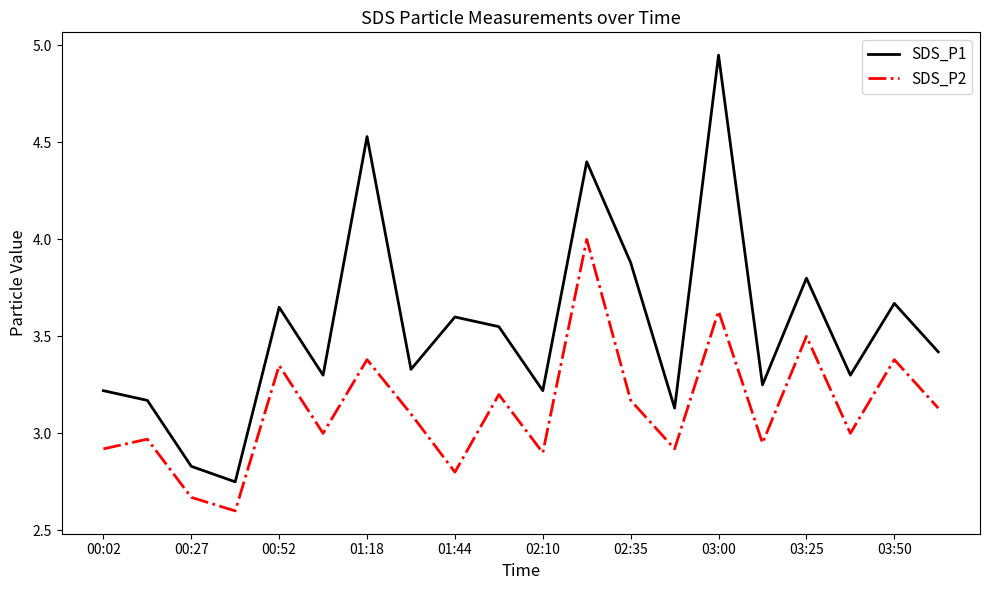

Which series has the widest spread of values?

SDS_P1